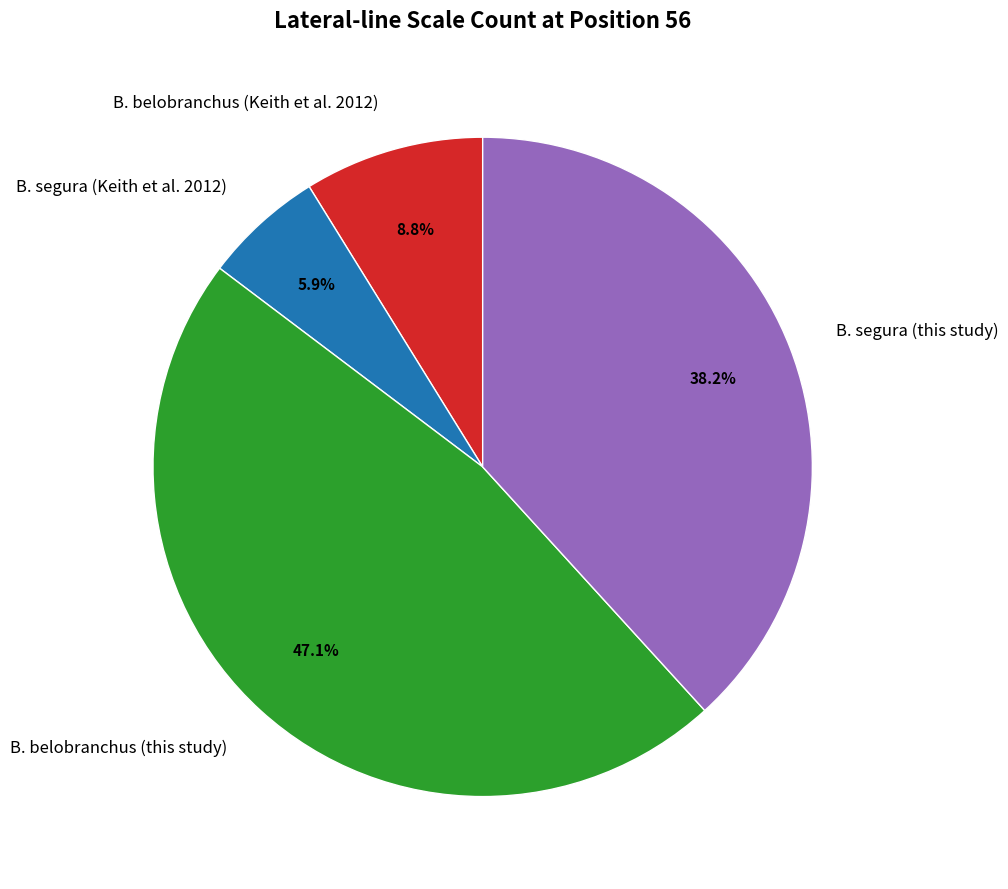

Does any single category account for the majority?

No